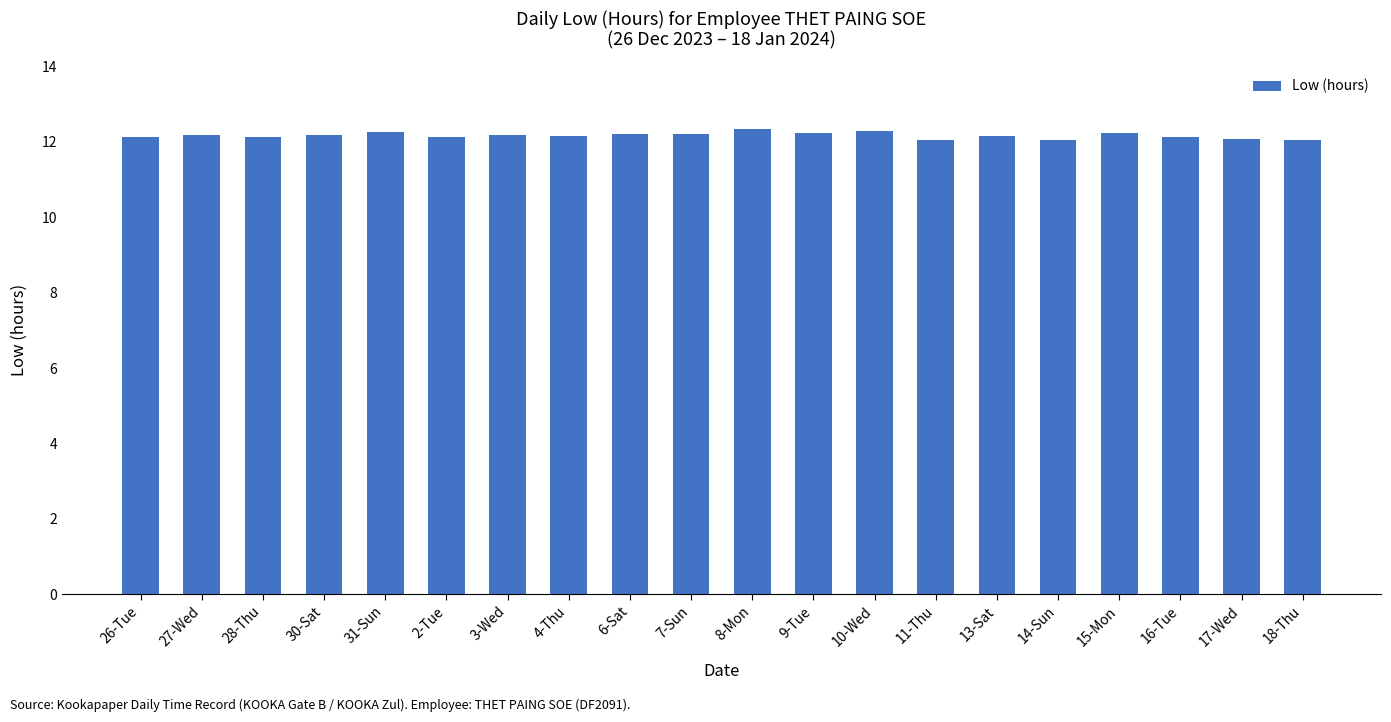

What is the approximate value at 7-Sun?

12.2